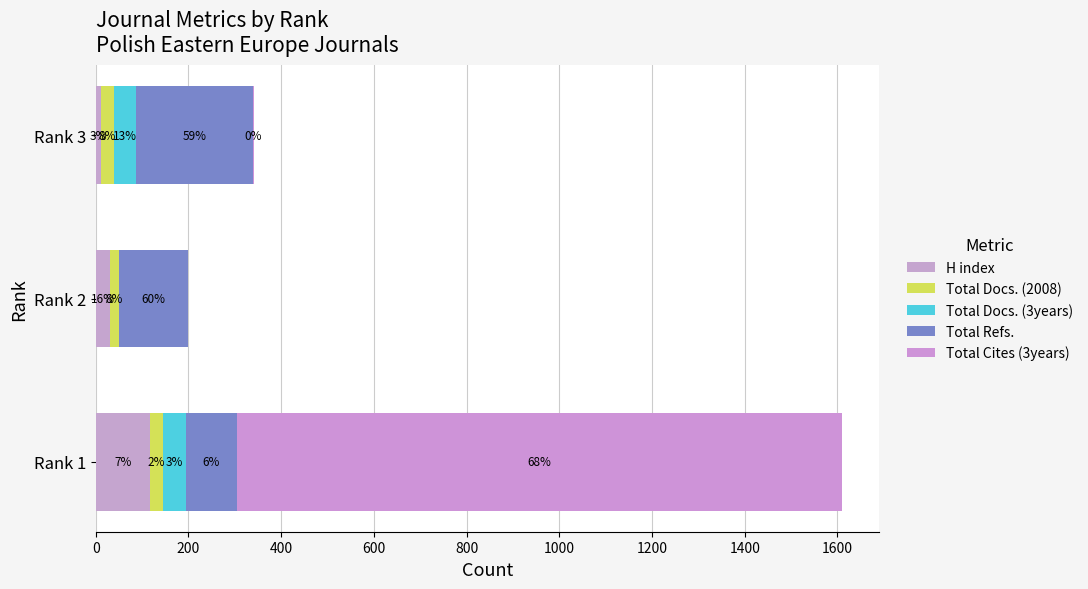

How many H index values are between 11 and 117?

3